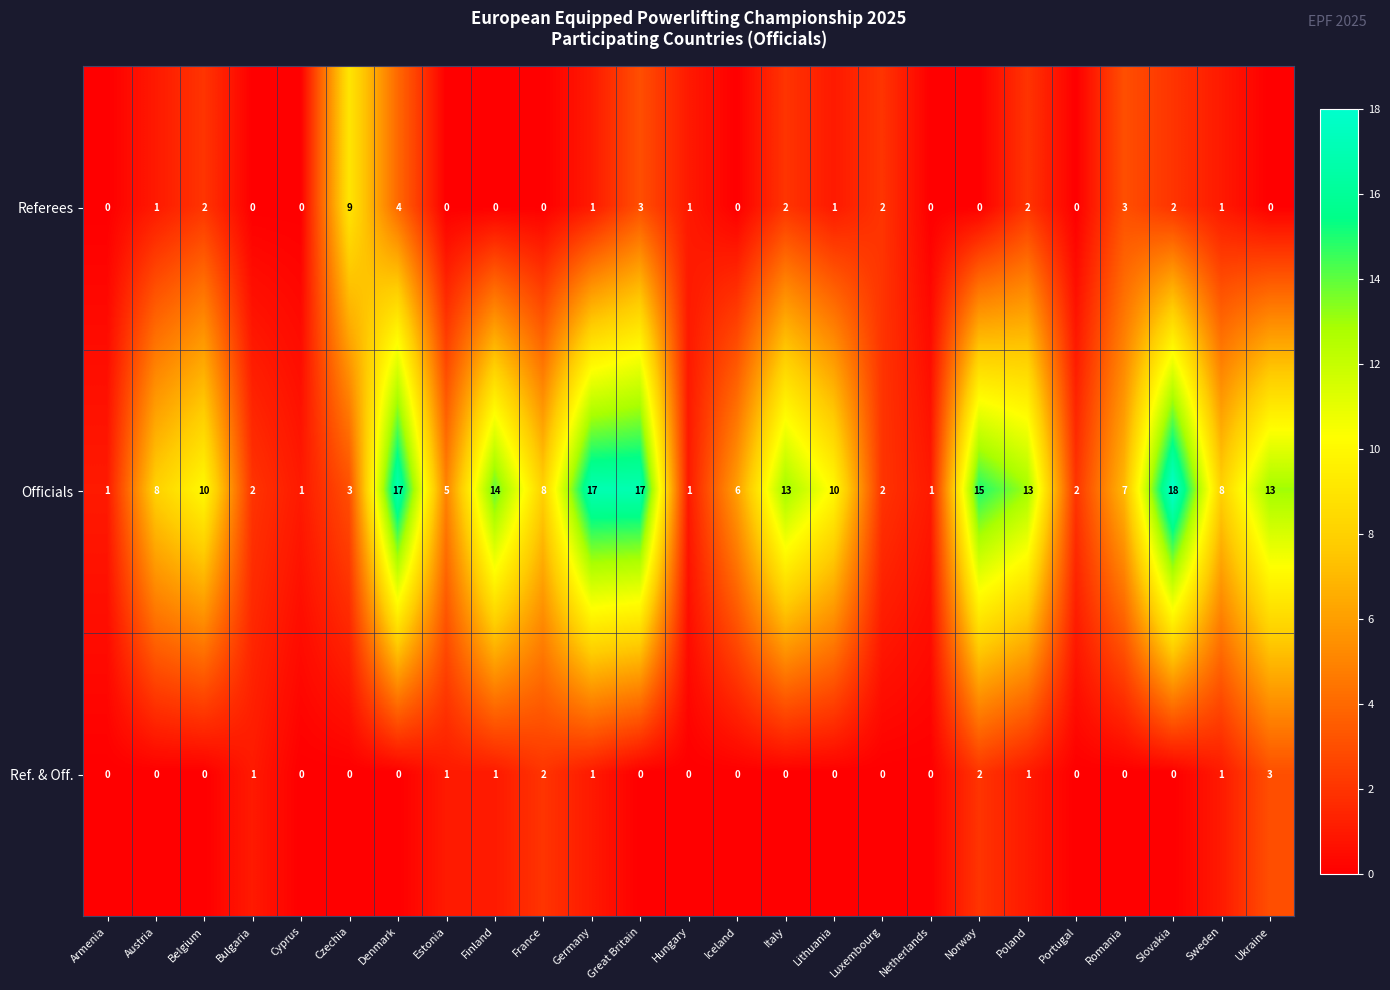

What is the greatest value displayed?

18